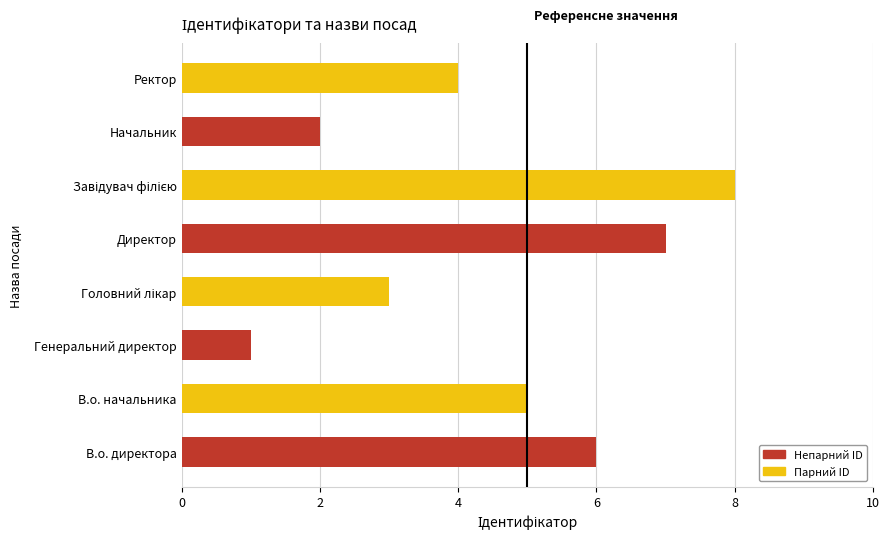

Which has a higher value, В.о. начальника or Ректор?

В.о. начальника